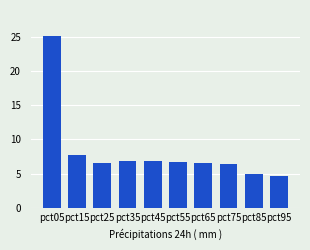

Between pct75 and pct85, which is larger?

pct75